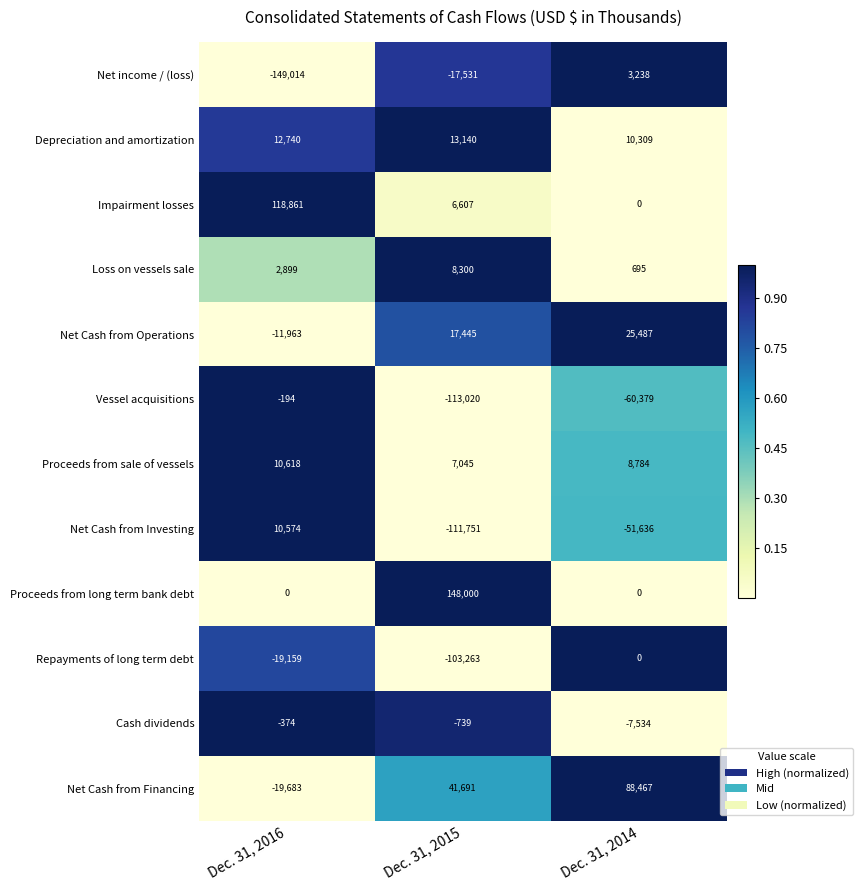

What is the spread (max minus min) of values at Dec. 31, 2014?

148846